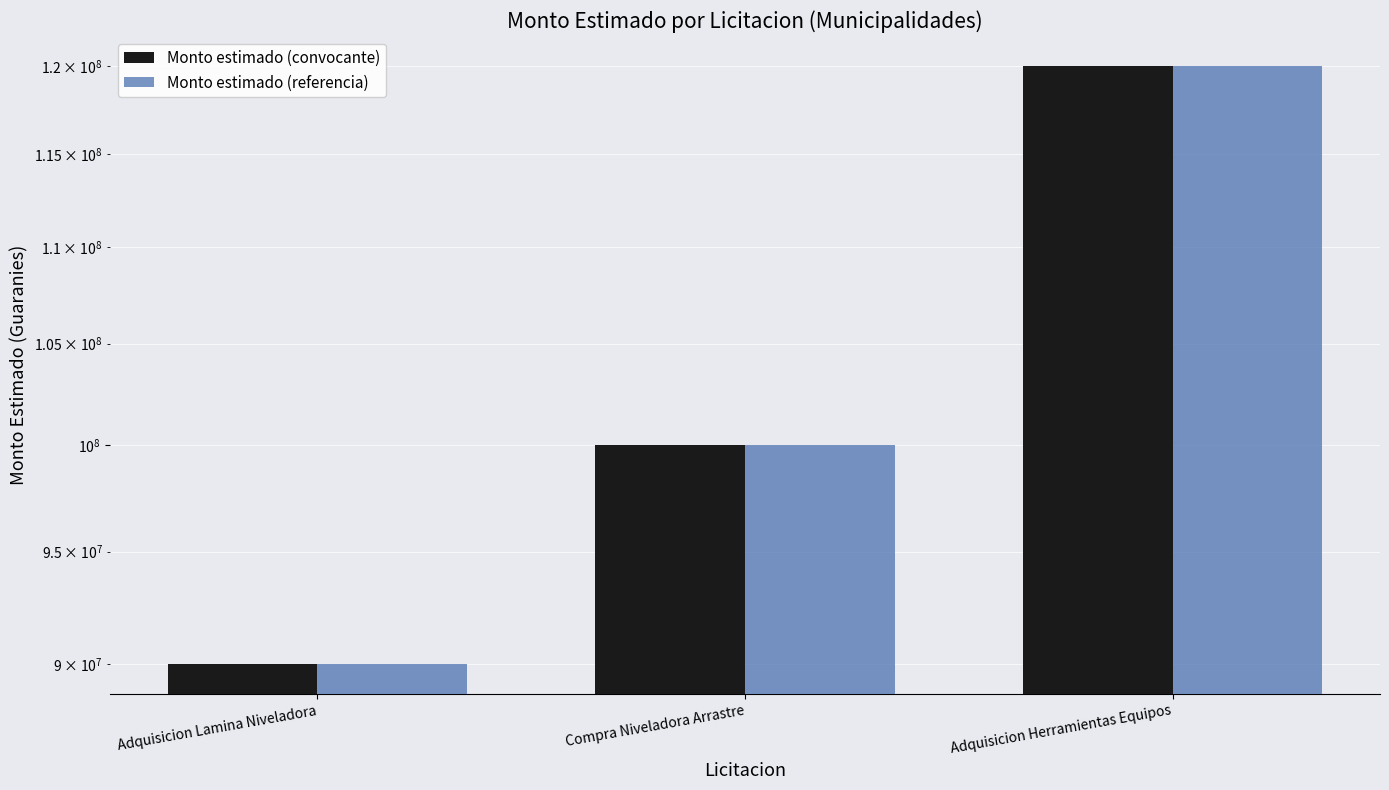

What is the label of the 3rd bar from the left?

Adquisicion Herramientas Equipos